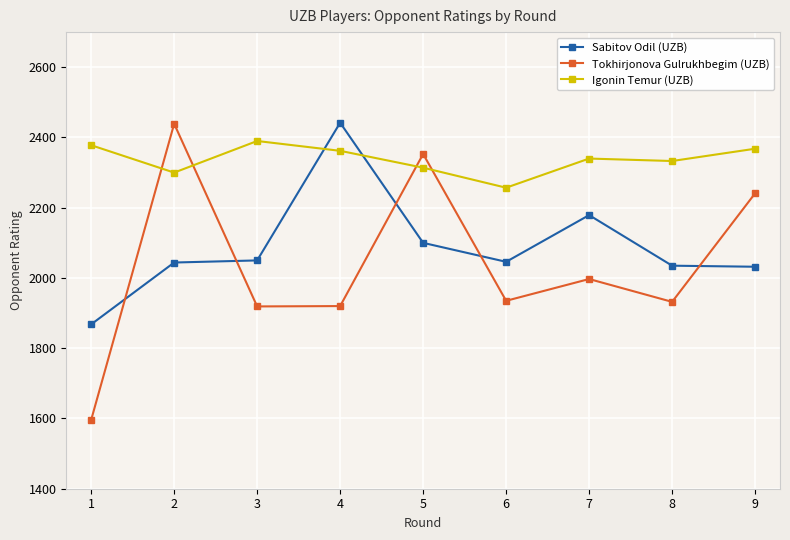

Which series changed the most between 4 and 6?

Sabitov Odil (UZB)